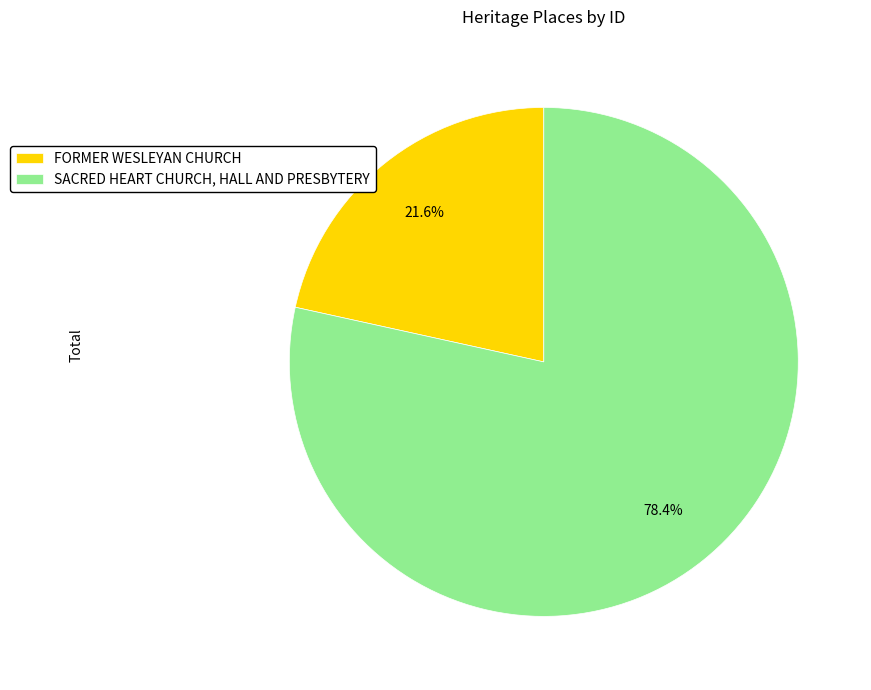

What percentage is the FORMER WESLEYAN CHURCH slice, to the nearest percent?

22%